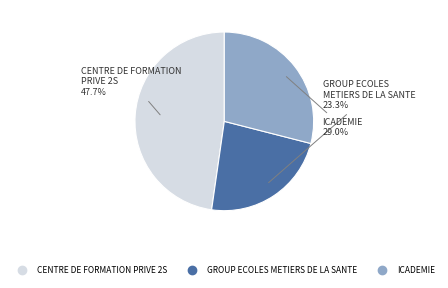

Is there any slice that represents more than half of the pie?

No